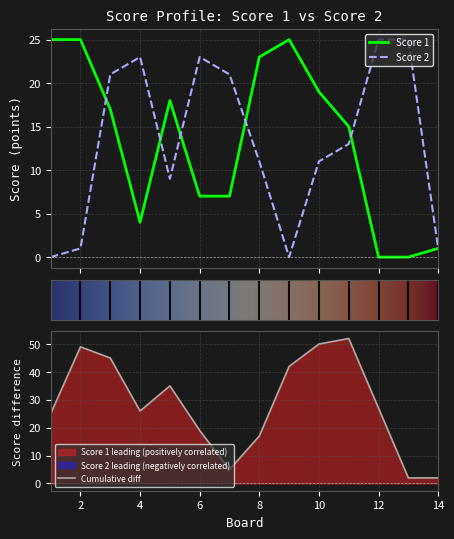

What is the maximum value for Score 2?

25